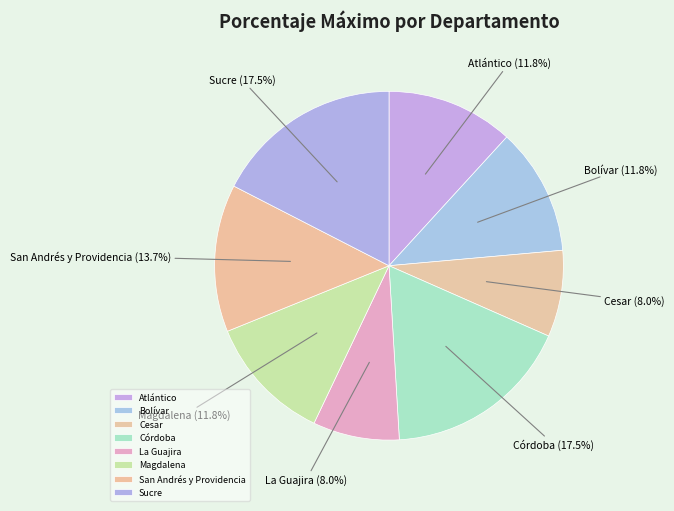

Does Bolívar represent more than half of the total?

No